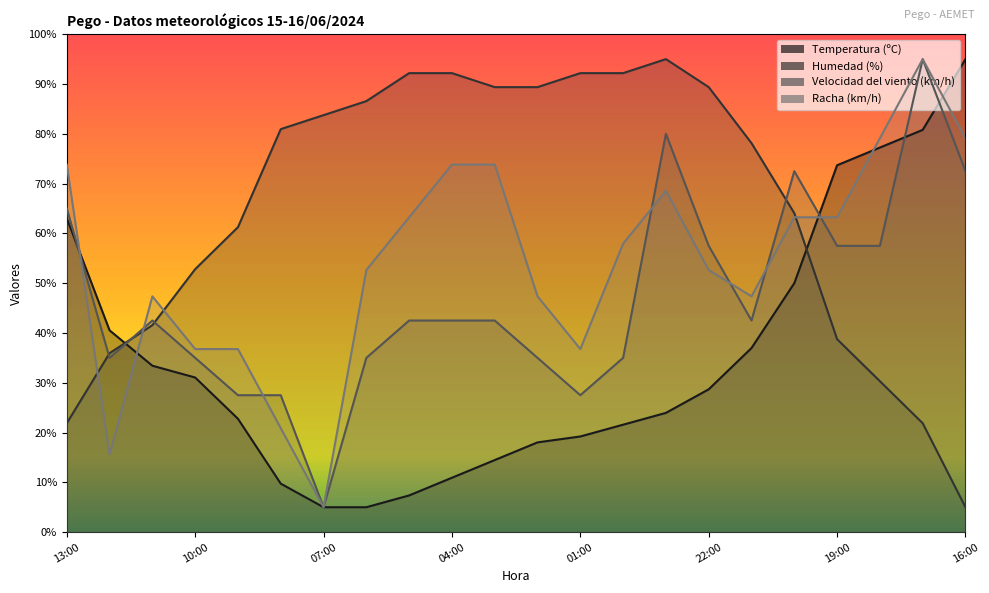

Is the value of Racha (km/h) at 04:00 greater than the value of Humedad (%) at 04:00?

No